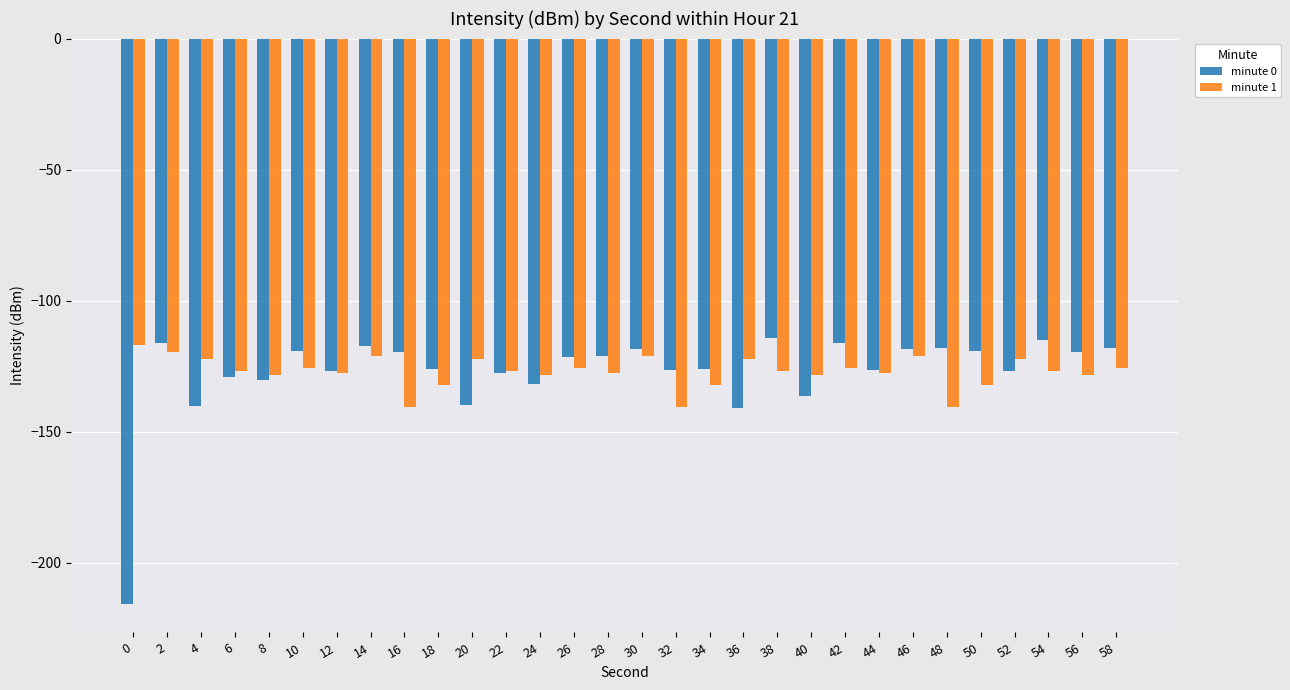

What are all the series names shown in the legend?

minute 0, minute 1